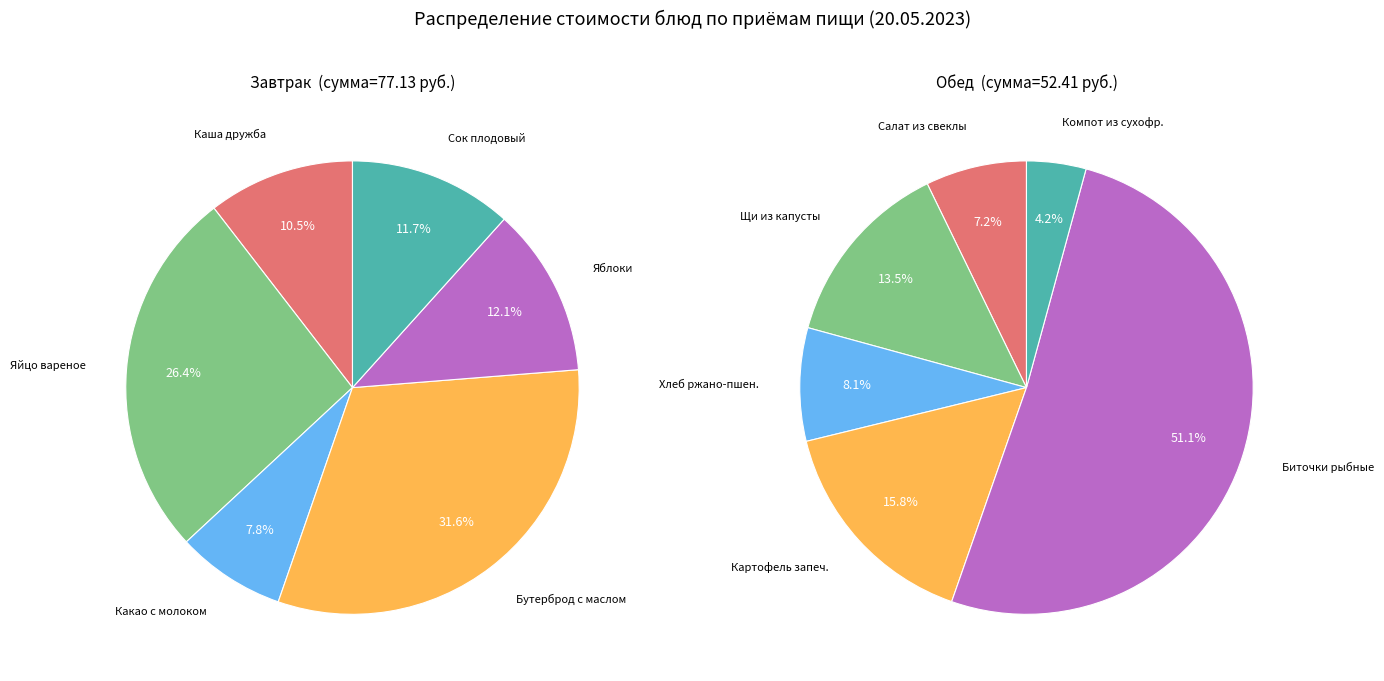

What percentage do 5 and 3 together represent?

43.2%